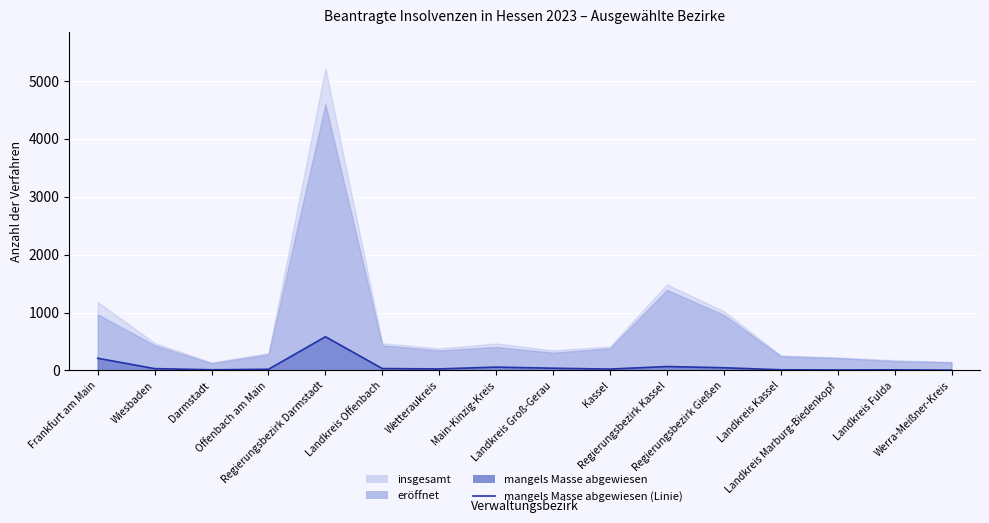

Count the number of values greater than 31.

7